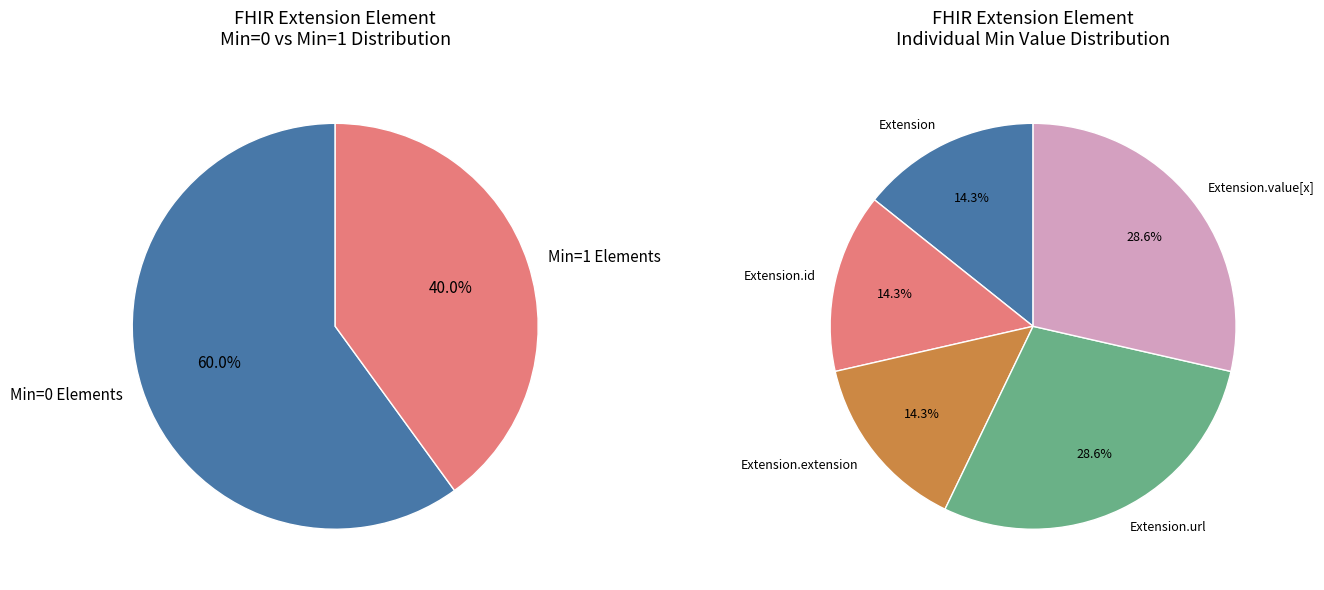

How many segments does this pie chart have?

5